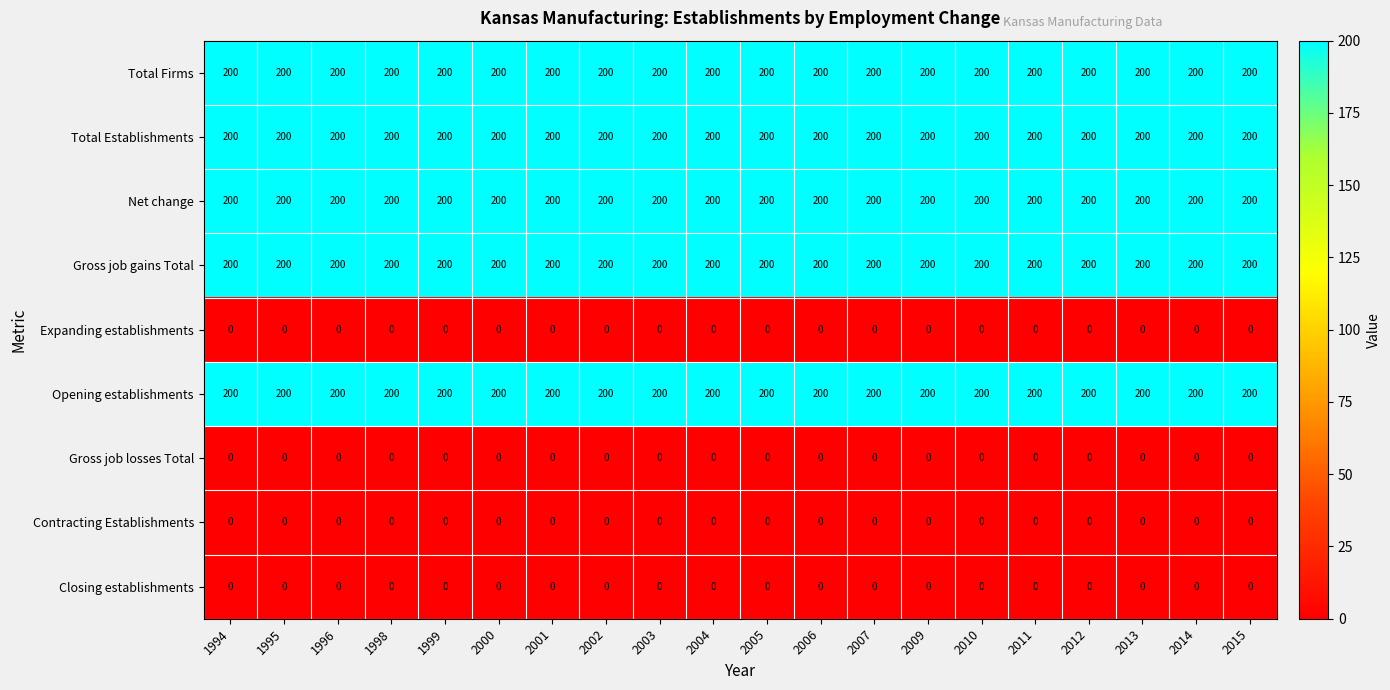

What is the minimum value for Total Firms?

200